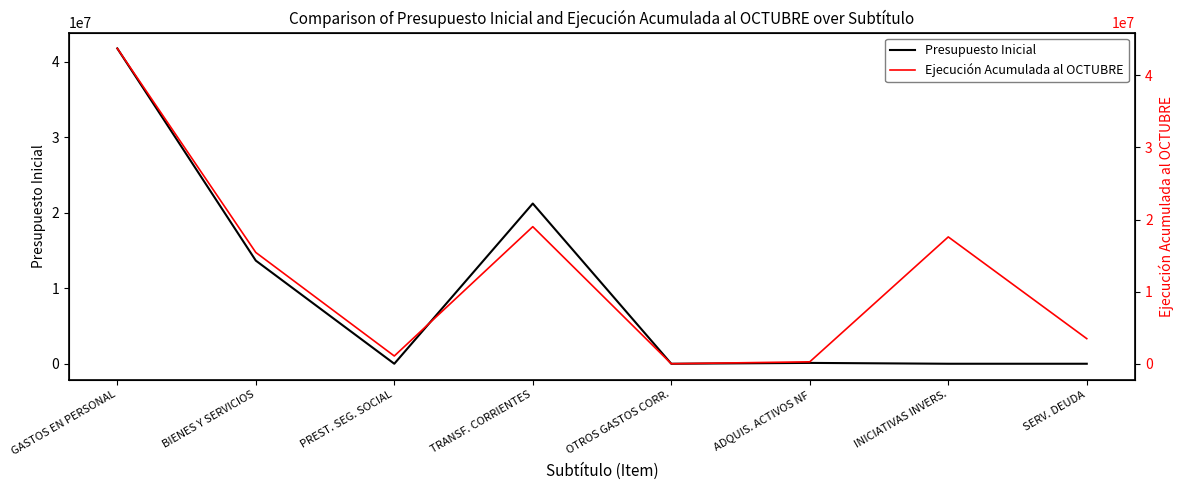

Between which two adjacent categories do Ejecución Acumulada al OCTUBRE and Presupuesto Inicial first intersect?

PREST. SEG. SOCIAL and TRANSF. CORRIENTES